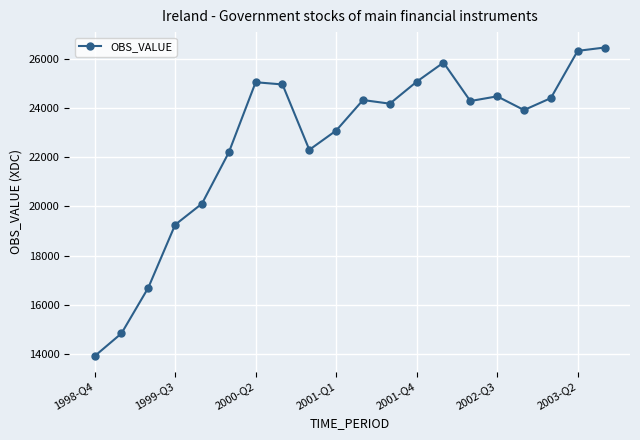

What is the greatest value displayed?

26464.1